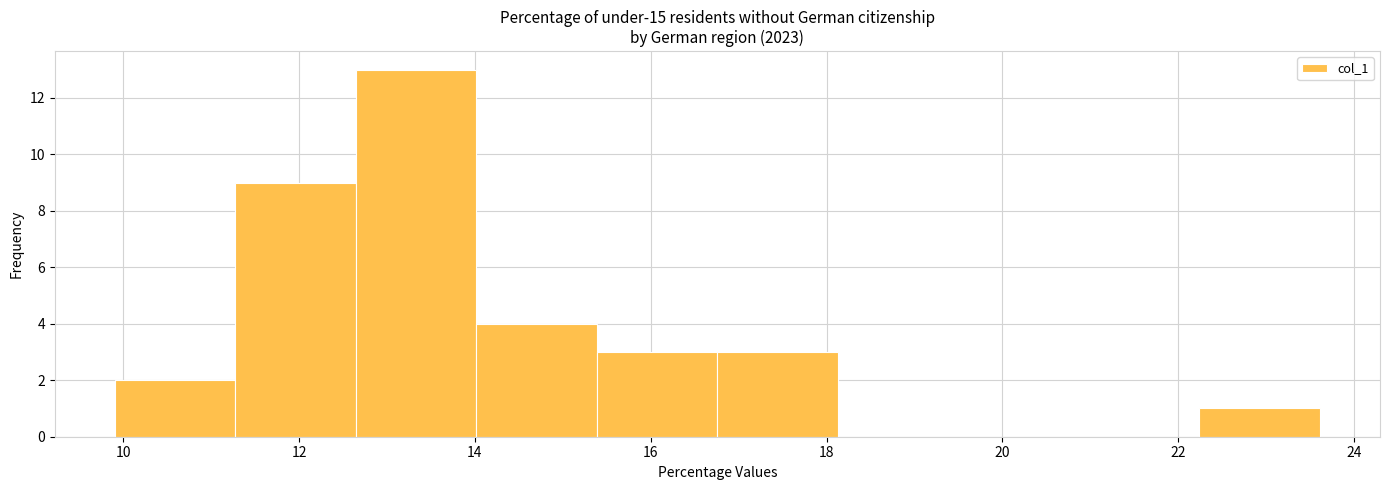

What is the height of the bar covering 12.6 to 14.0 on the x-axis? Neither the bar edges nor the heights are printed on the chart, so give them approximately, as read against the axes.

13